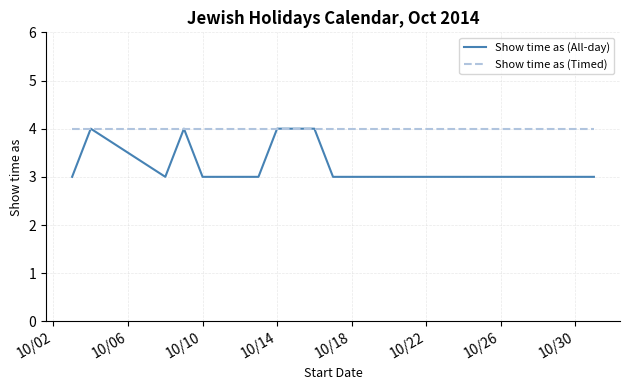

Which series has the largest range (max minus min)?

Show time as (All-day)